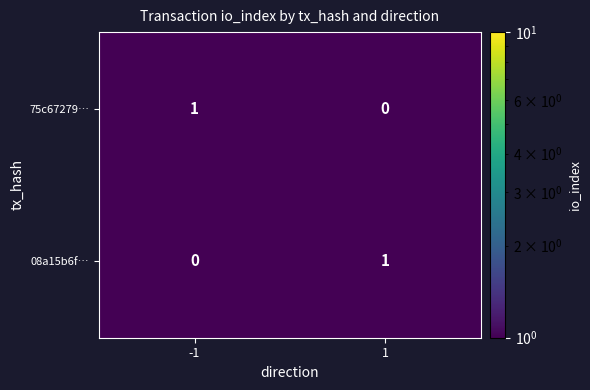

Reading right to left, transcribe all the data shown in this chart.

75c67279…: 1=0	-1=1
08a15b6f…: 1=1	-1=0